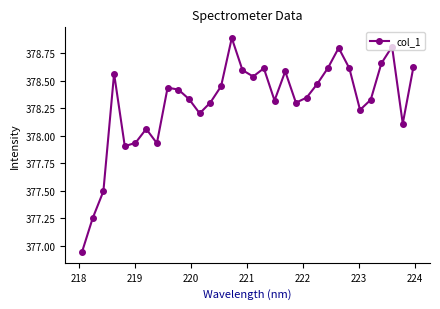

What is the difference between the second highest and minimum values?

1.9